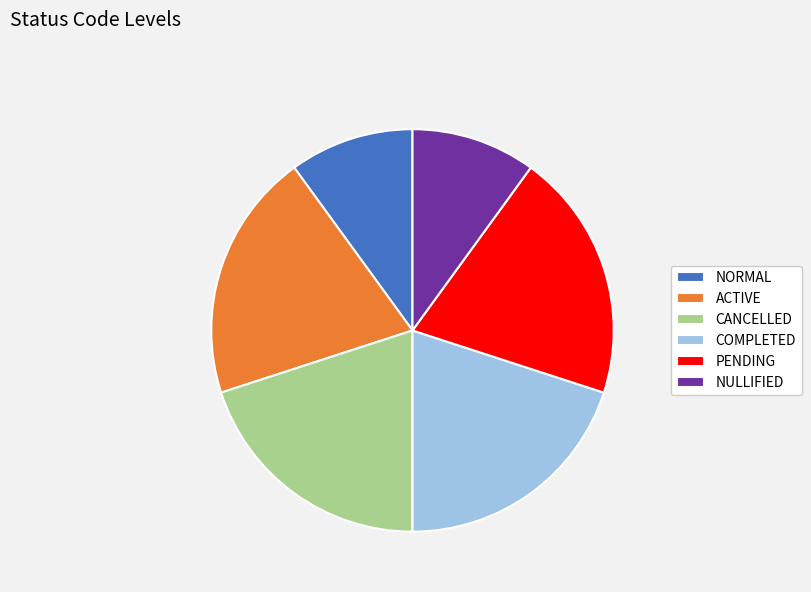

Is it true that COMPLETED is 32% of the pie?

False